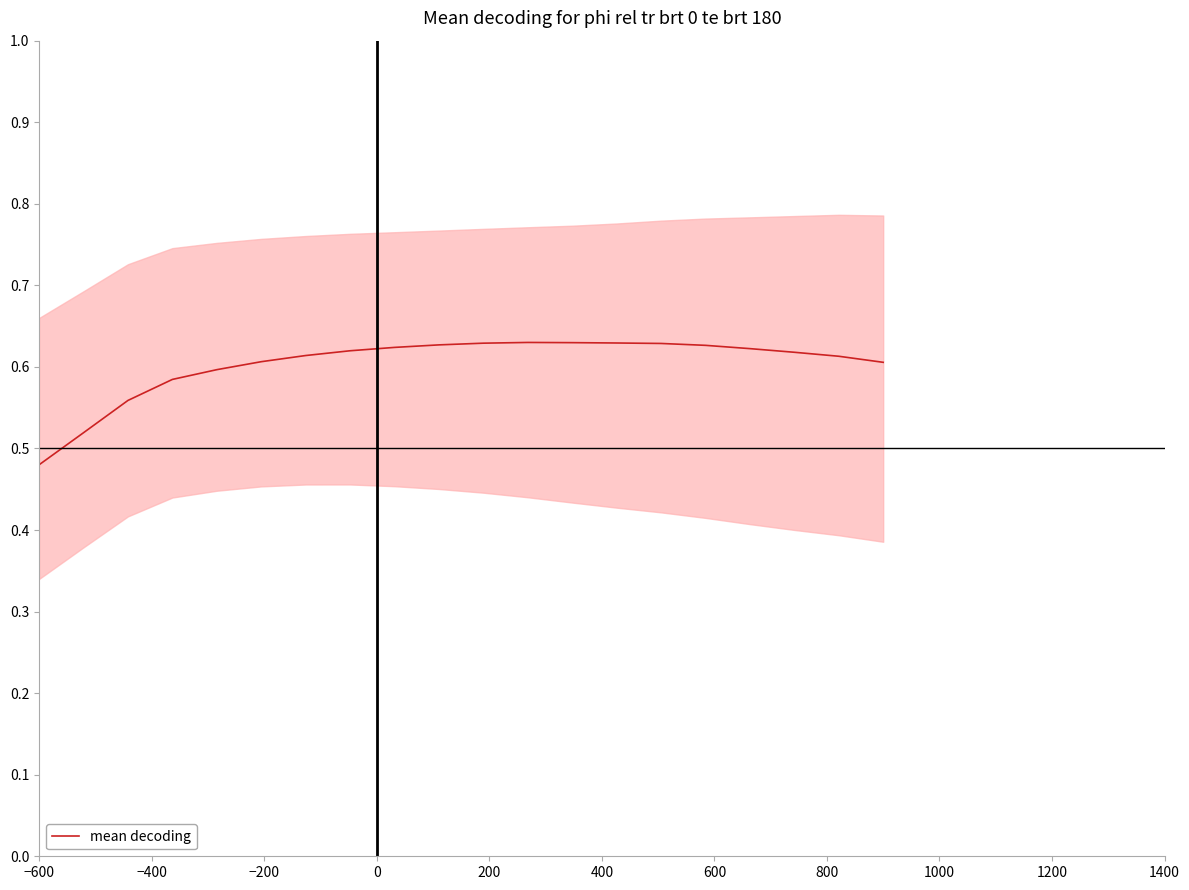

How many points are higher than both their immediate neighbors (excluding endpoints)?

1